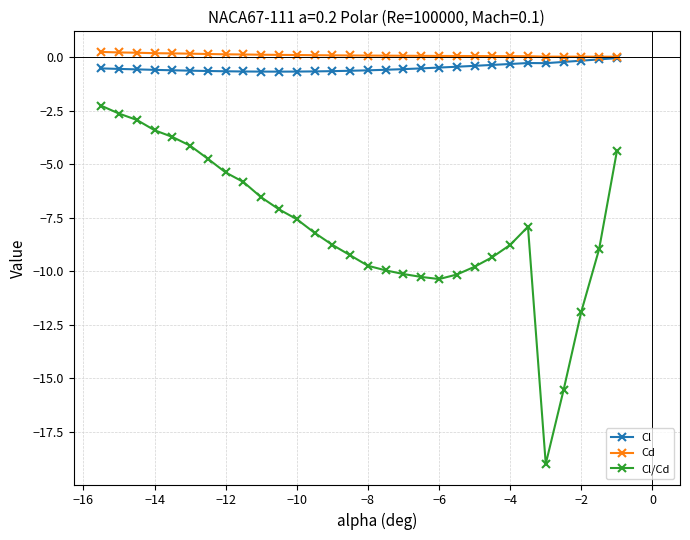

Which series has the widest spread of values?

Cl/Cd